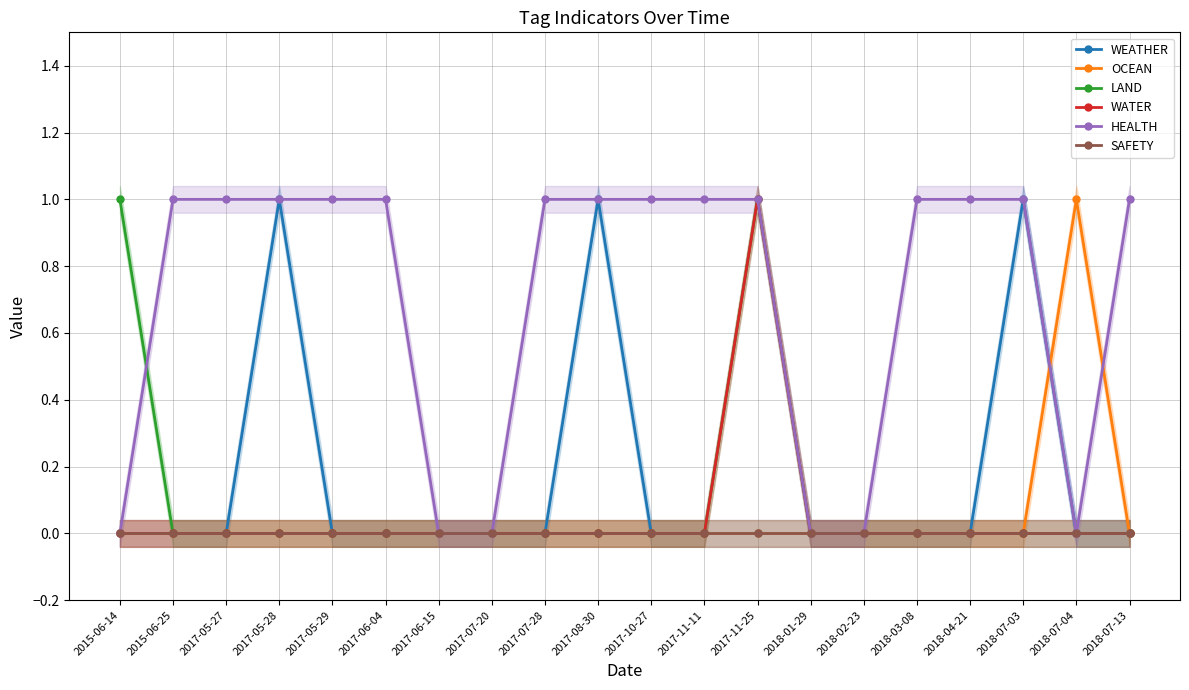

What position from the right is 2017-07-28?

12